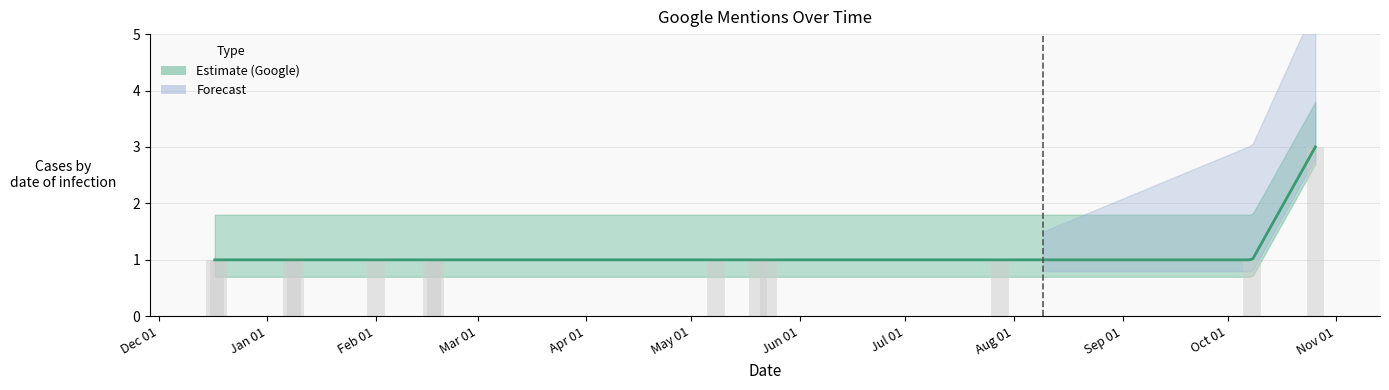

What is the label of the 9th bar from the right?

Feb 01